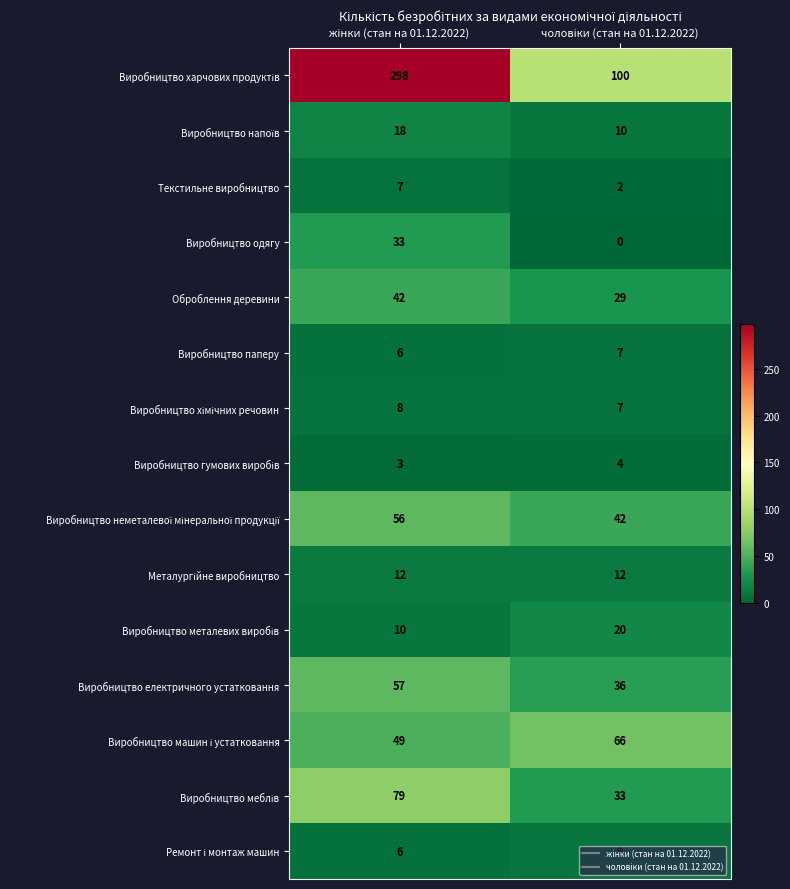

What is the sum of all Виробництво одягу values?

33